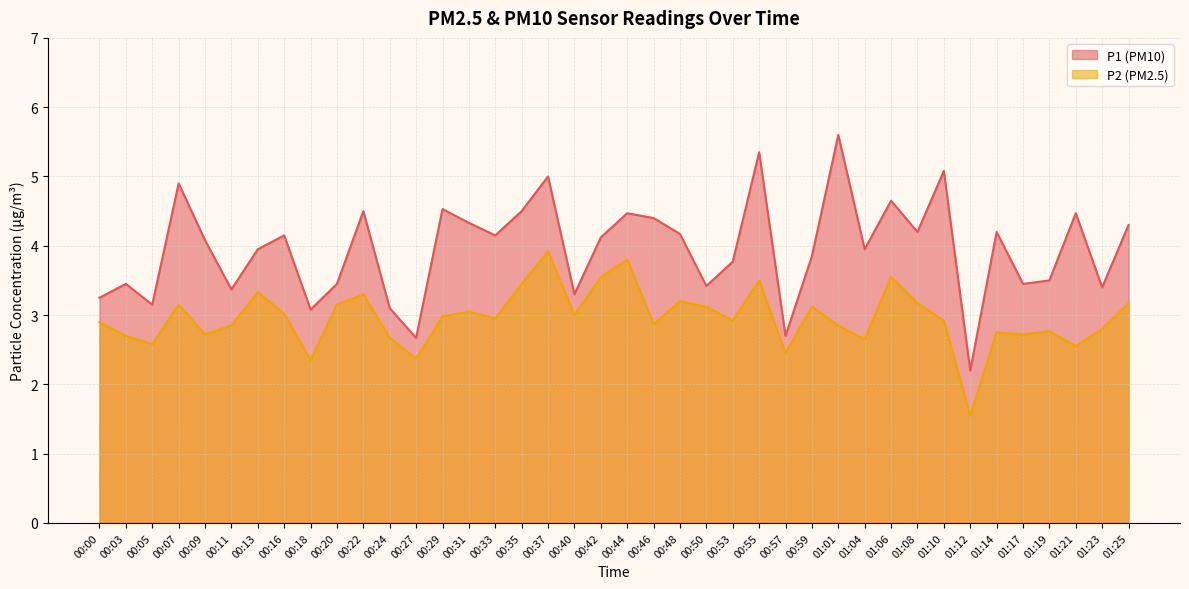

How many series are shown in this chart?

2